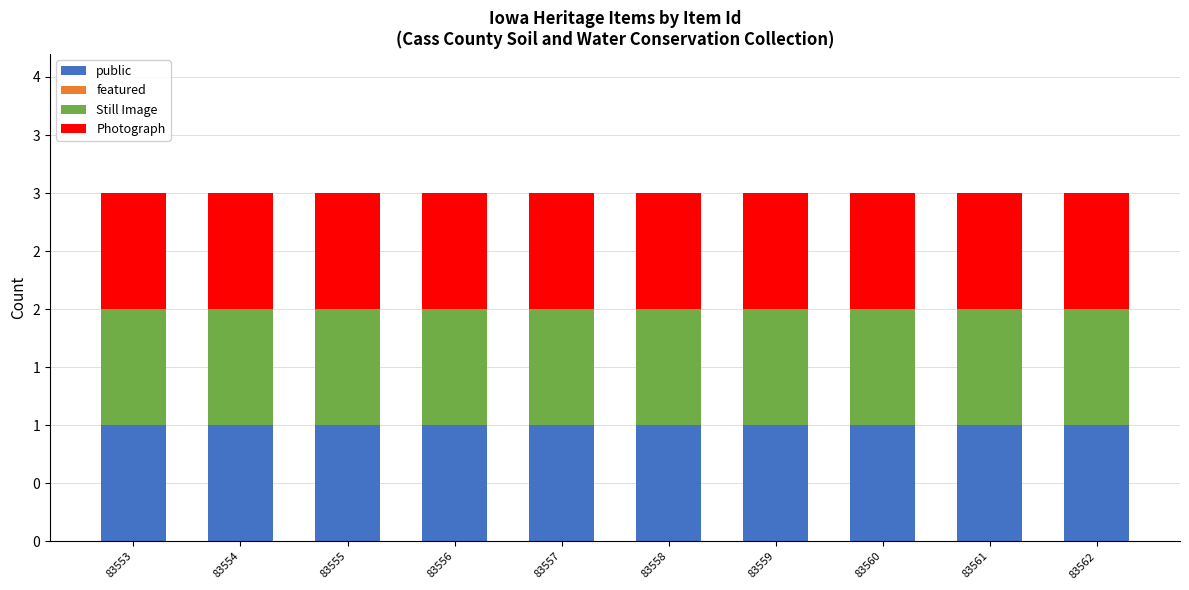

Which series has the widest spread of values?

public